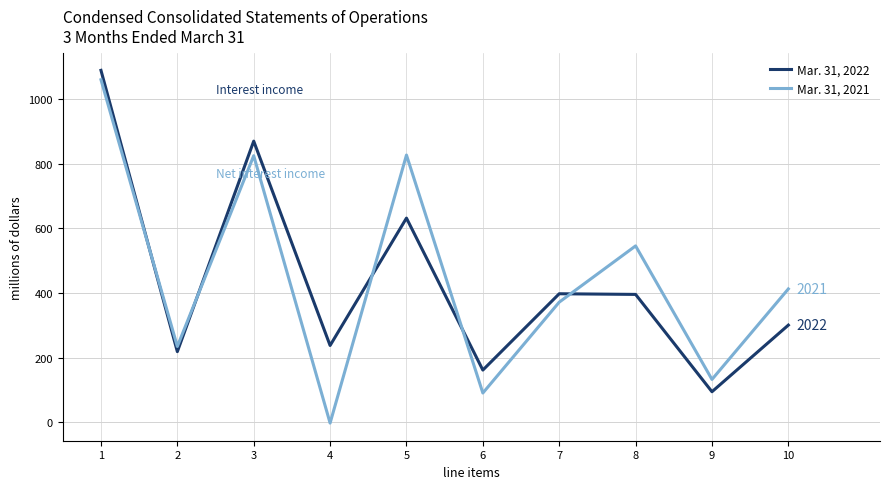

In Mar. 31, 2021, how many points are lower than both neighbors (excluding endpoints)?

4